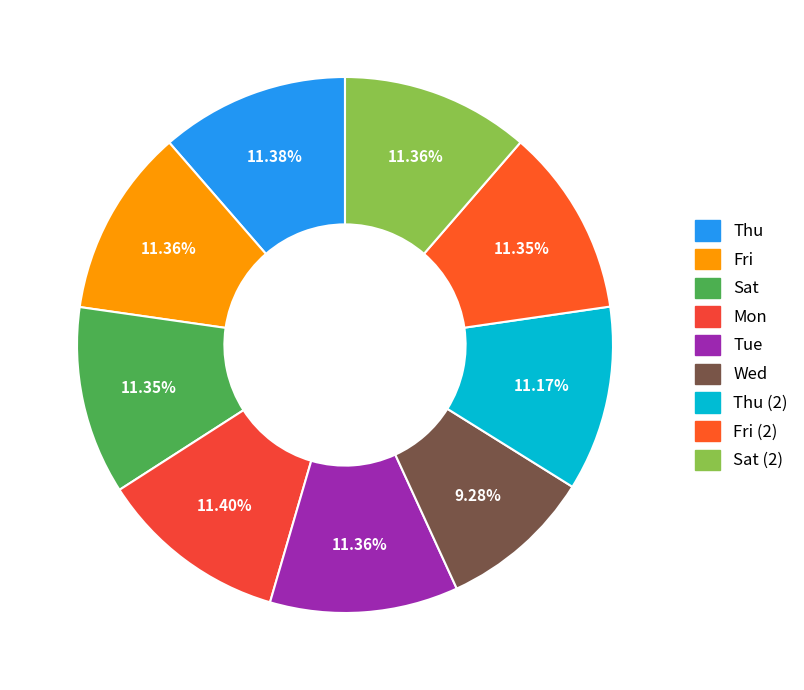

How many segments does this pie chart have?

9